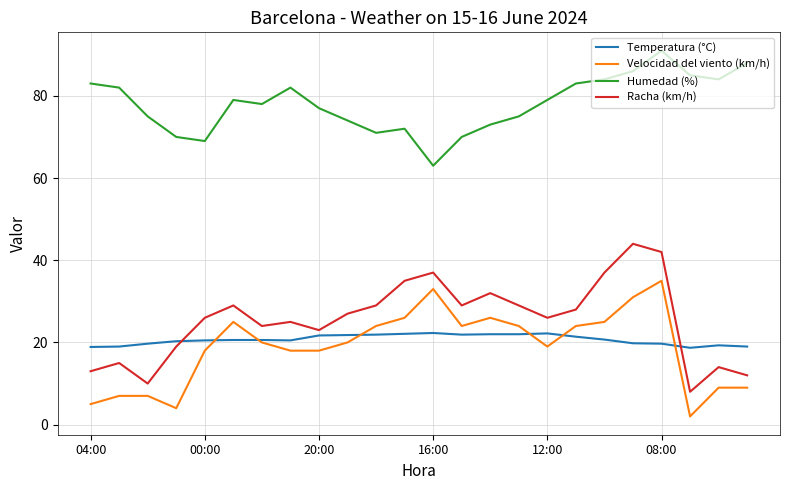

Which series has the largest total across all categories?

Humedad (%)